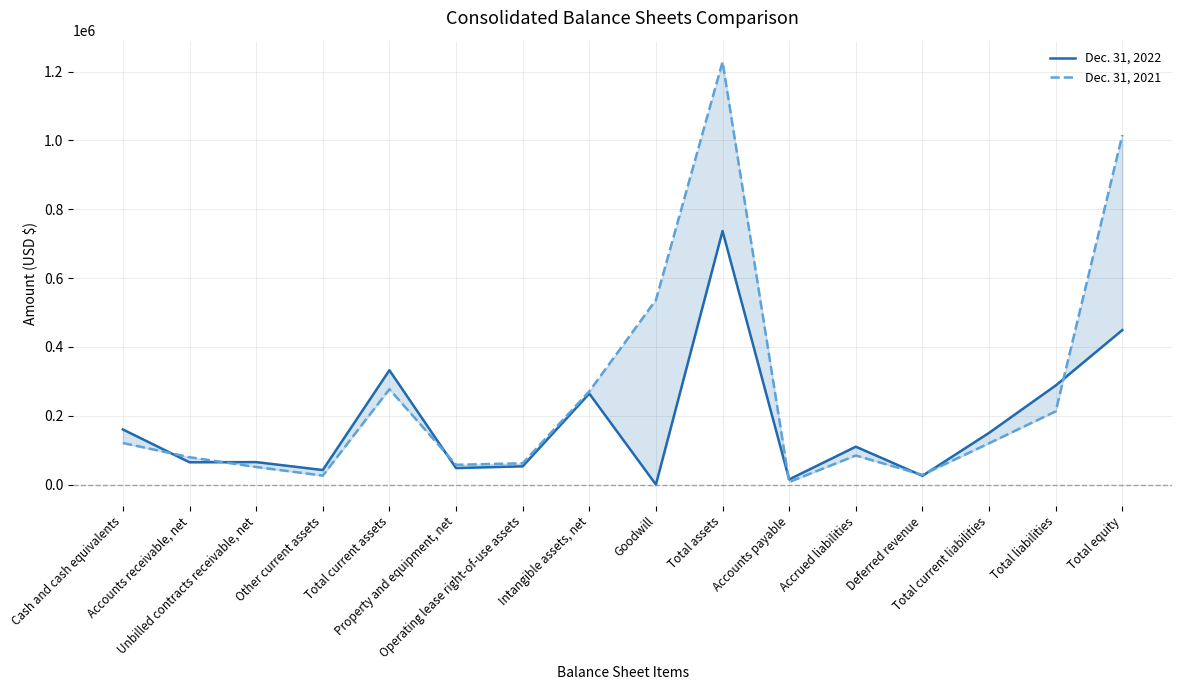

What is the greatest value displayed?

1228712